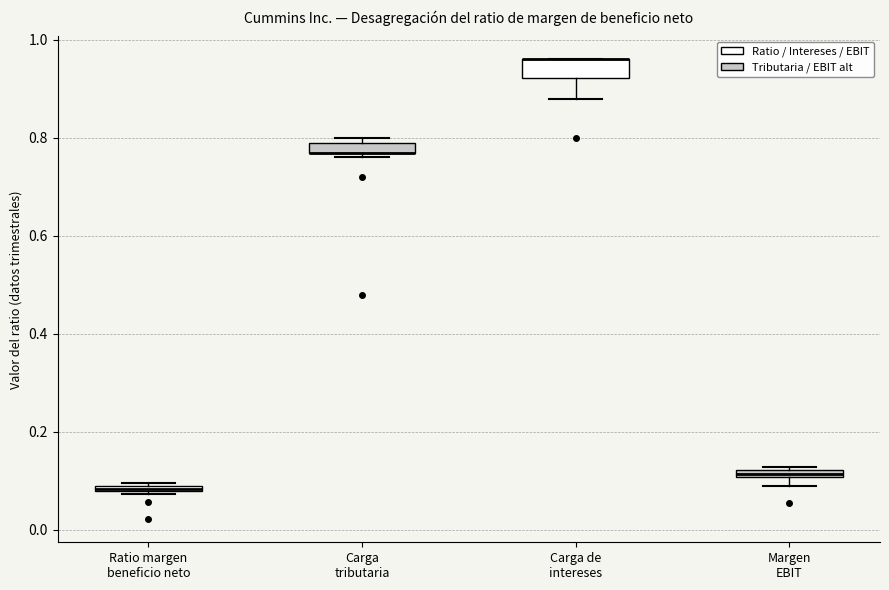

Where is the lower edge of the box for Margen EBIT on the y-axis? The values are not printed on the chart, so give them approximately, as read against the axis.

0.10